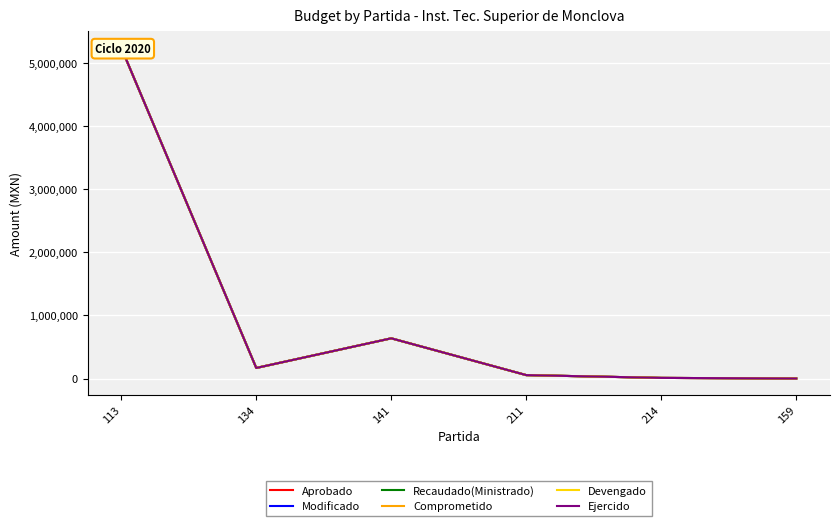

Reading left to right, what are all the values shown in this chart?

Aprobado: 113=5247237.9	134=167323.4	141=637656.0	211=53837.7	214=9620.4	159=0.0
Modificado: 113=5247237.9	134=167323.4	141=637656.0	211=53837.7	214=9620.4	159=0.0
Recaudado(Ministrado): 113=5247237.9	134=167323.4	141=637656.0	211=53837.7	214=9620.4	159=0.0
Comprometido: 113=5247237.9	134=167323.4	141=637656.0	211=53837.7	214=9620.4	159=0.0
Devengado: 113=5247237.9	134=167323.4	141=637656.0	211=53837.7	214=9620.4	159=0.0
Ejercido: 113=5247237.9	134=167323.4	141=637656.0	211=53837.7	214=9620.4	159=0.0